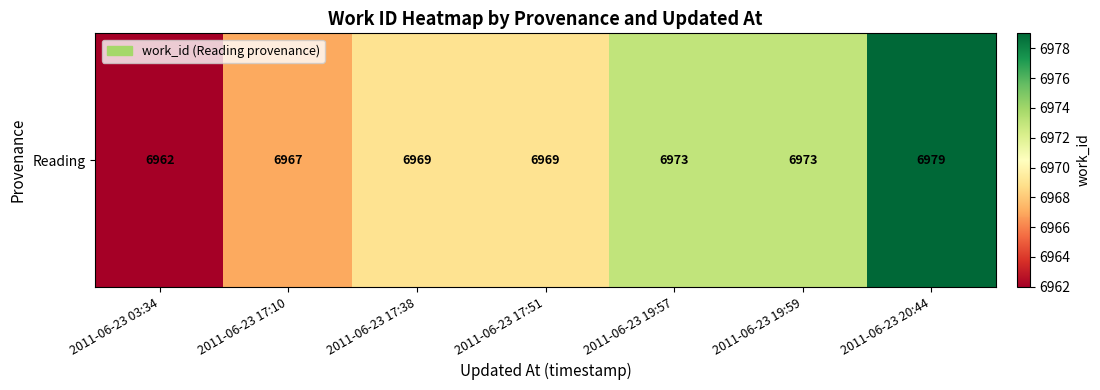

The chart shows a value of 6967 at 2011-06-23 17:10. True or false?

True